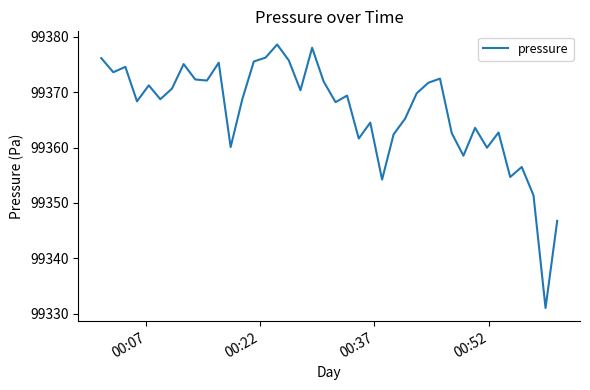

What is the greatest value displayed?

99378.6